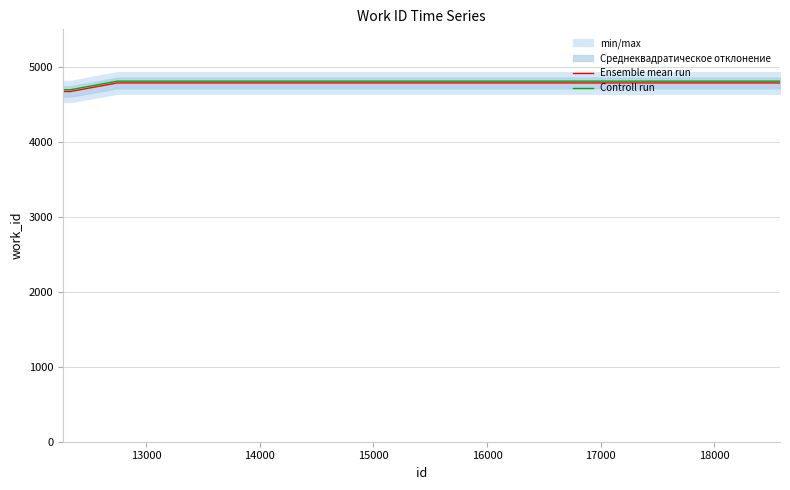

What is the highest value of the Ensemble mean run series?

4785.0